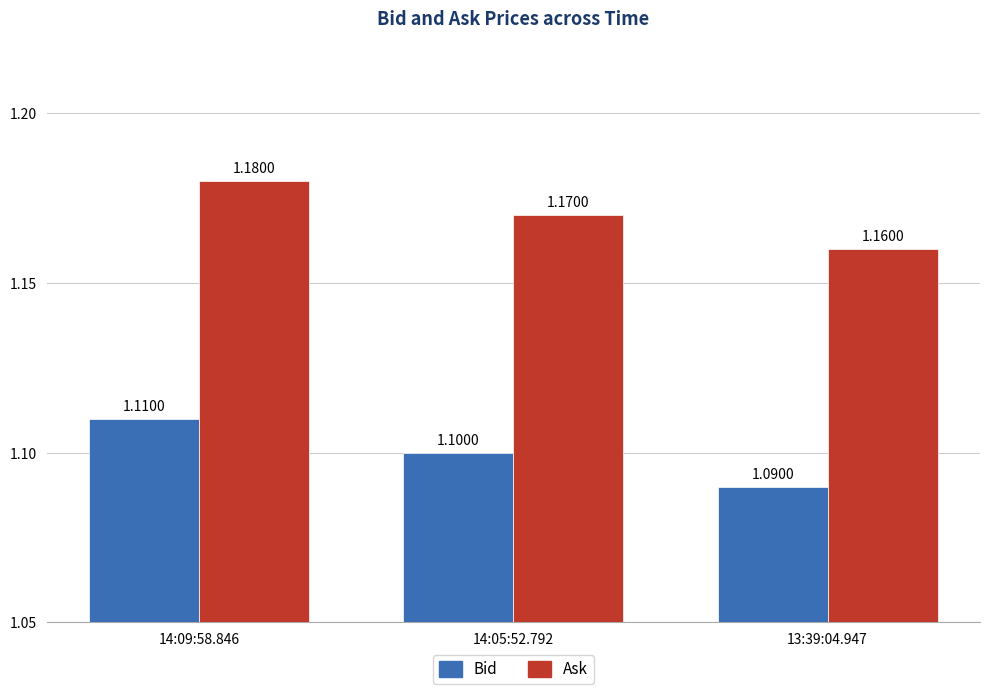

How many series are shown in this chart?

2